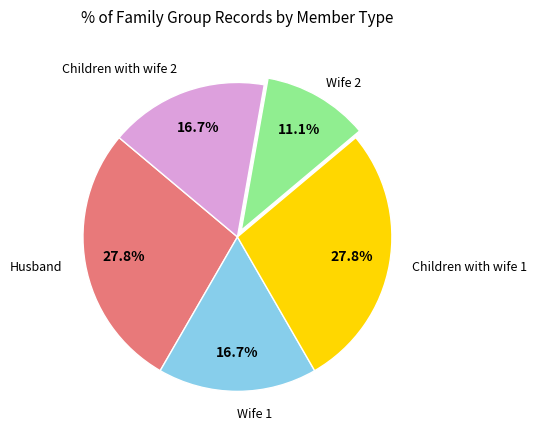

Is there a majority slice in this chart?

No